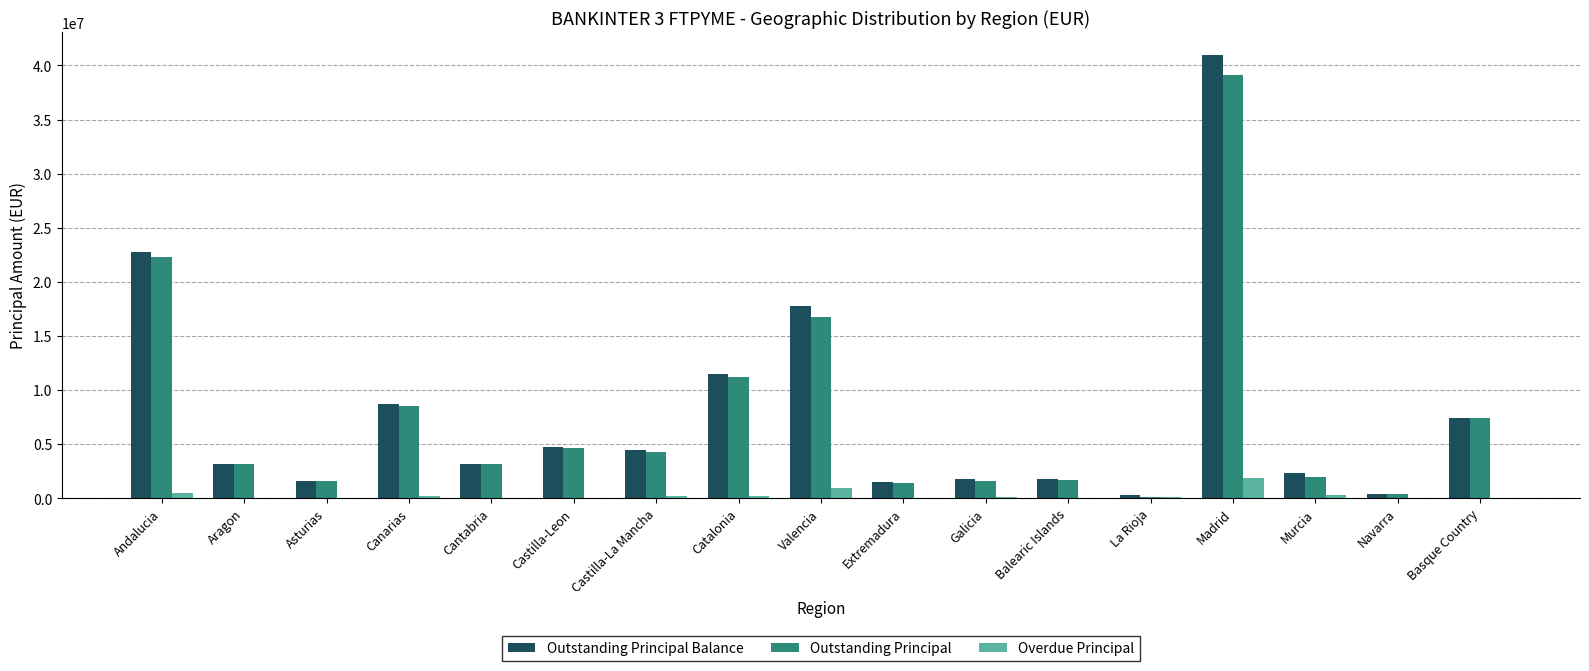

Which category has the highest value across all series?

Madrid